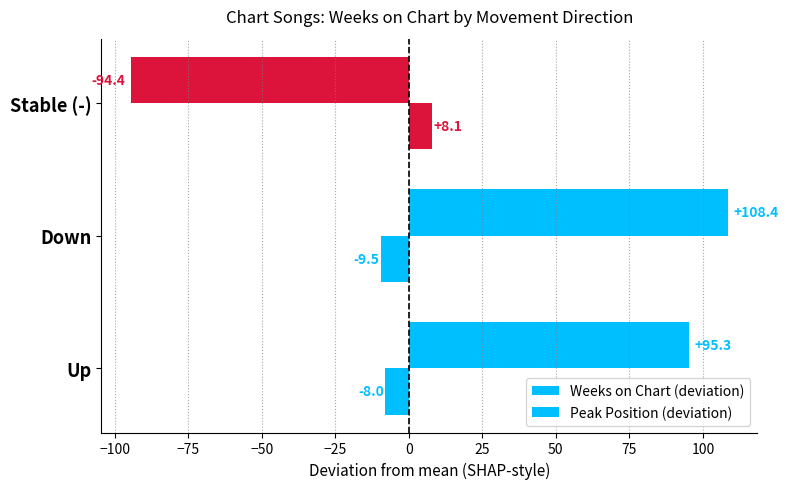

How many data points in Peak Position (deviation) are less than -7?

2